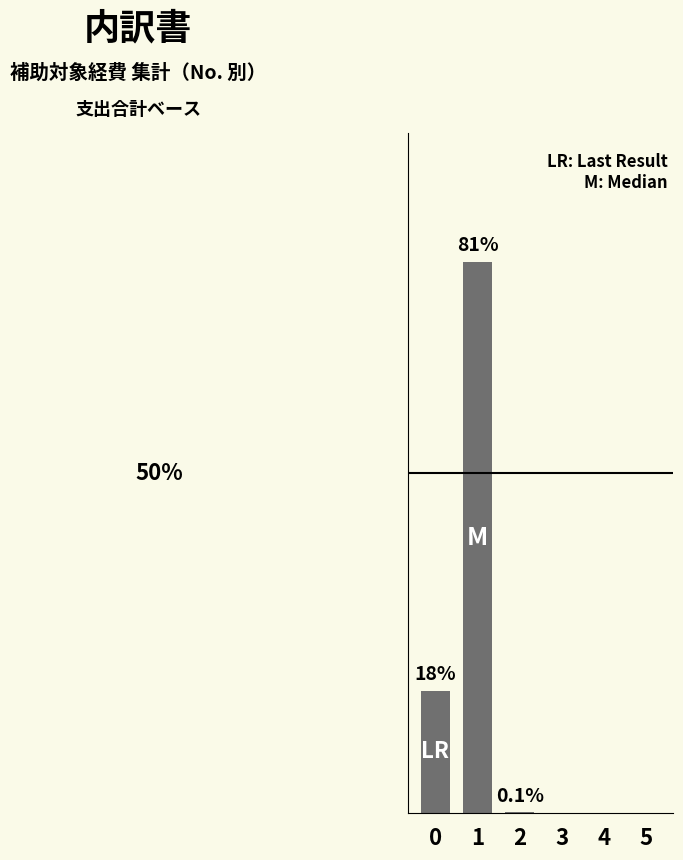

Reading left to right, transcribe all the data shown in this chart.

0=18.0	1=81.0	2=0.1	3=0.0	4=0.0	5=0.0